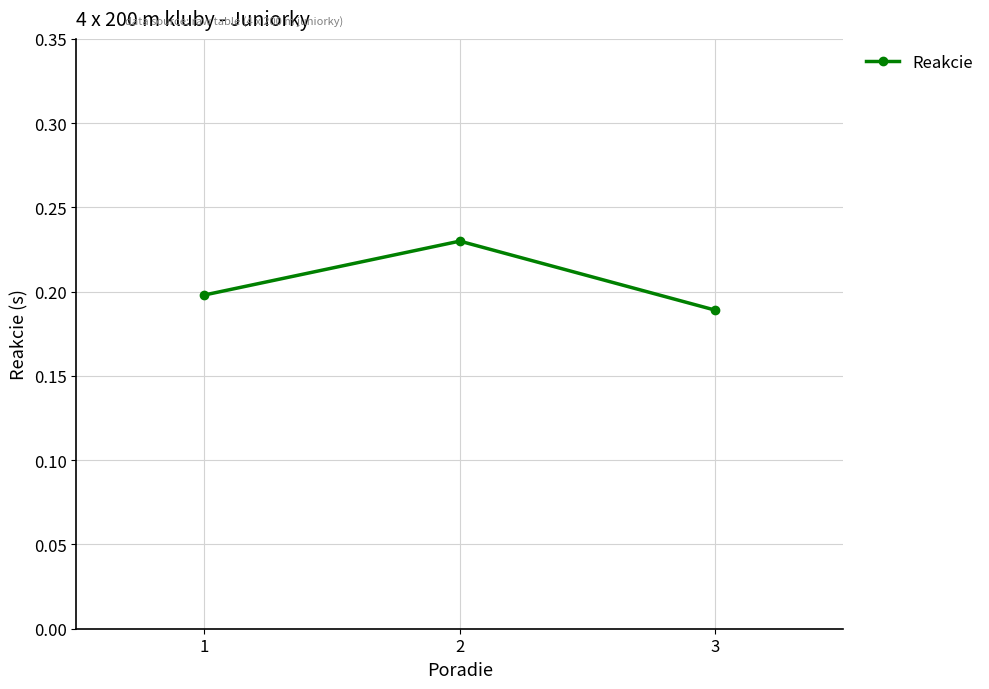

Is it true that the value at 1 is 0.1?

False